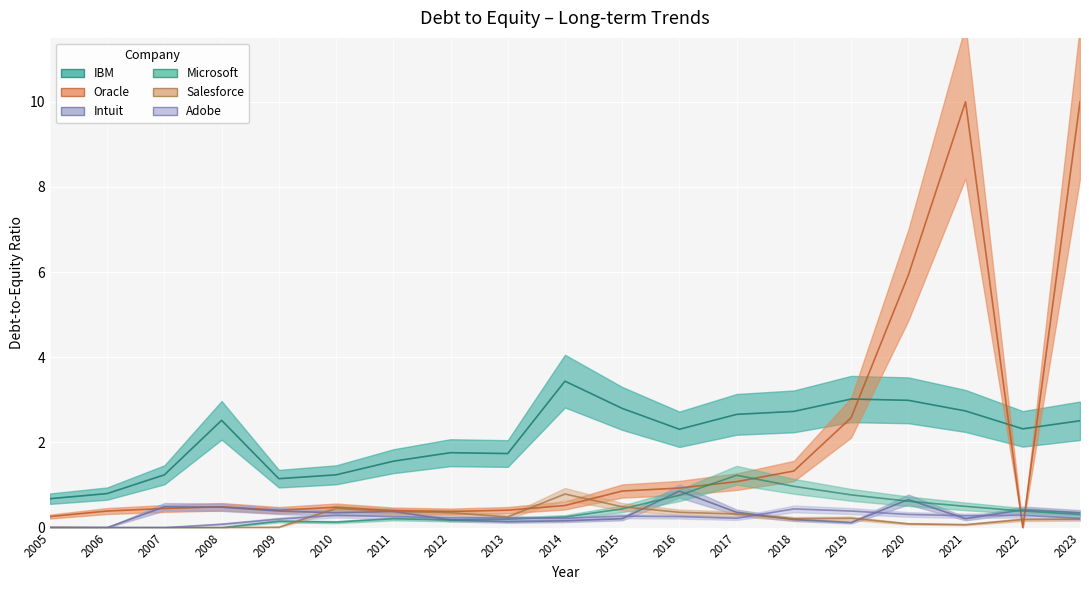

How many interior local valleys does the Intuit series have?

4